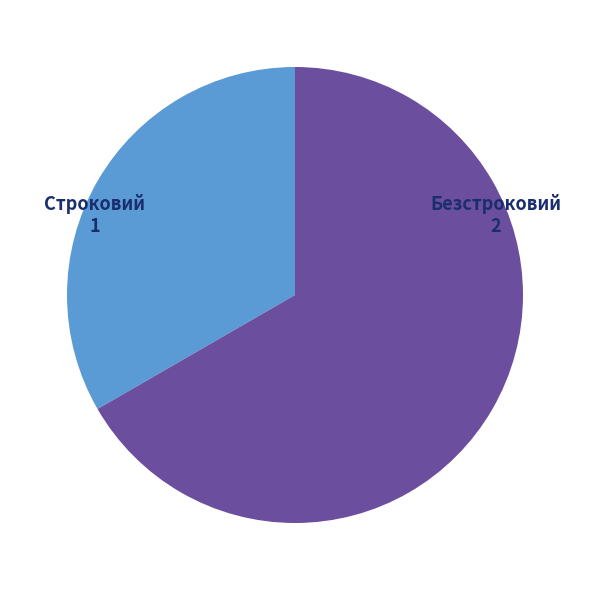

Does any single category account for the majority?

Yes